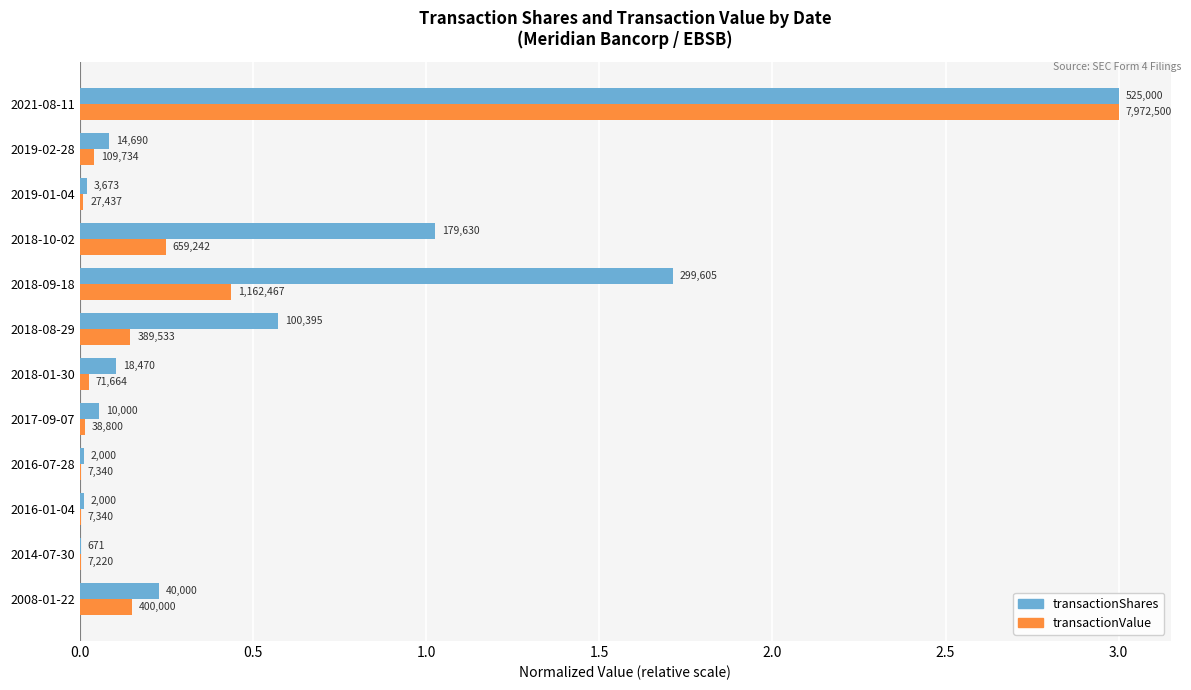

What is the difference between the maximum and minimum values in the transactionShares series?

3.0